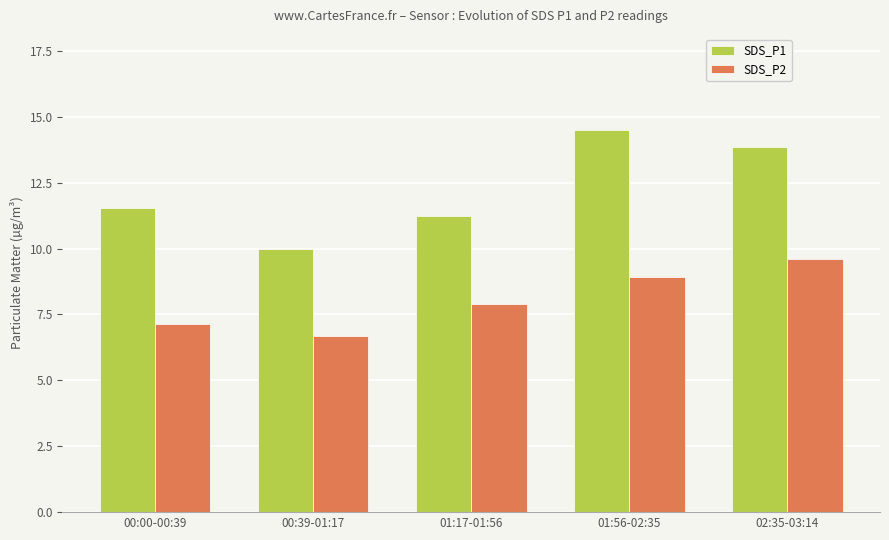

What is the label of the 2nd bar from the right?

01:56-02:35